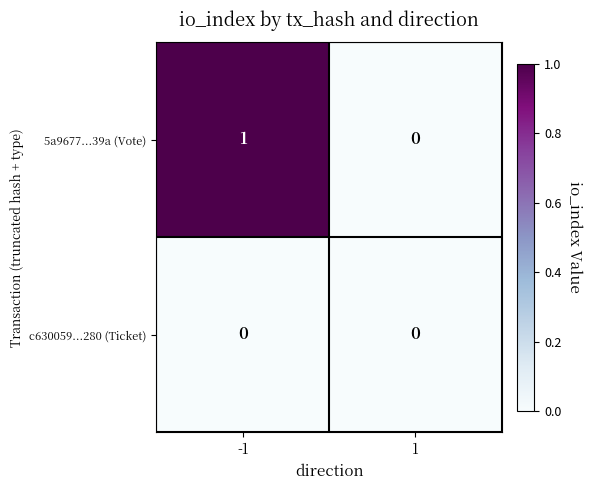

What is the total value across all series at -1?

1